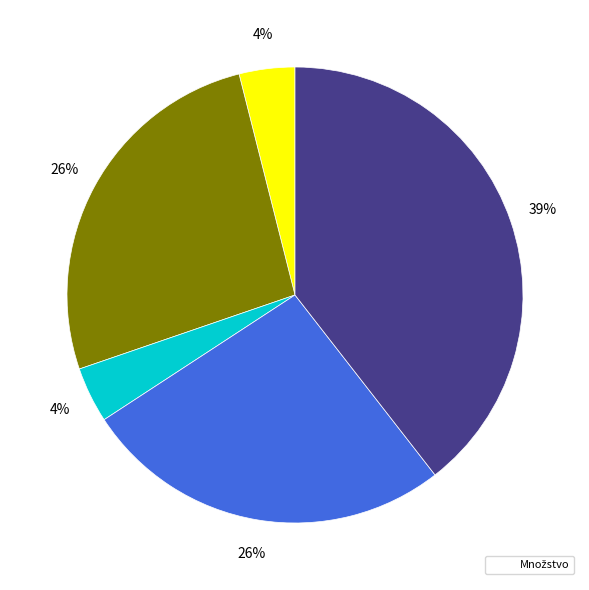

Is there any slice that represents more than half of the pie?

No